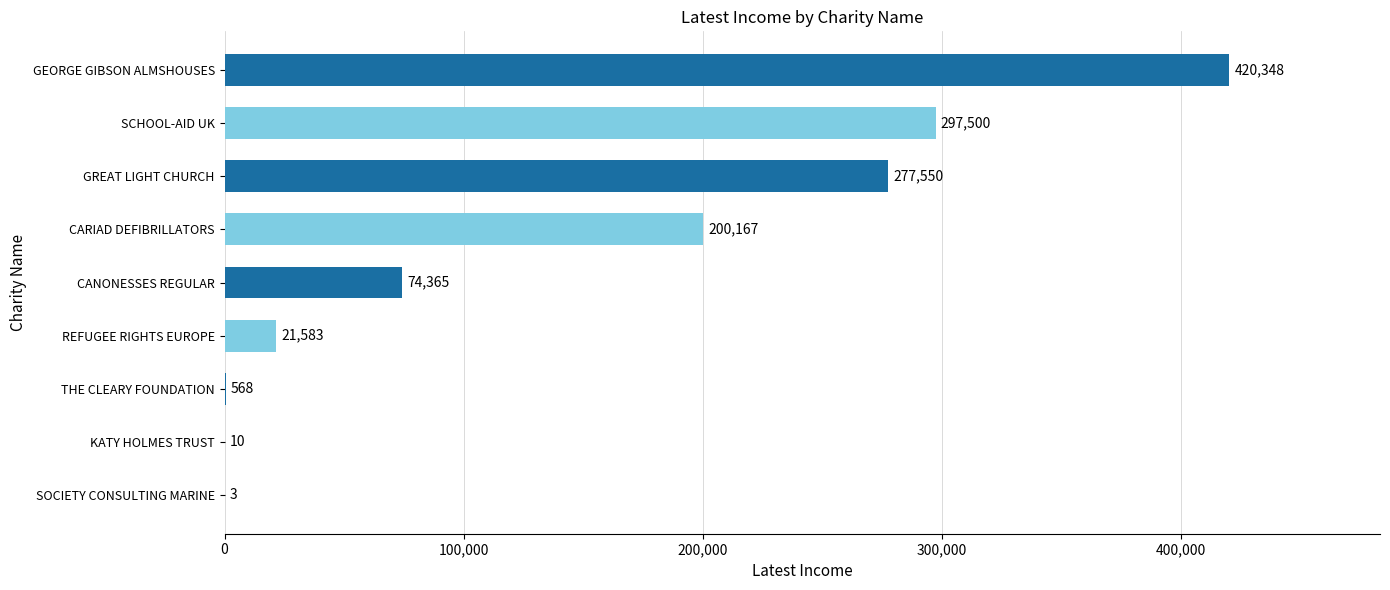

Approximately how many times larger is the value at CARIAD DEFIBRILLATORS compared to SCHOOL-AID UK?

0.7